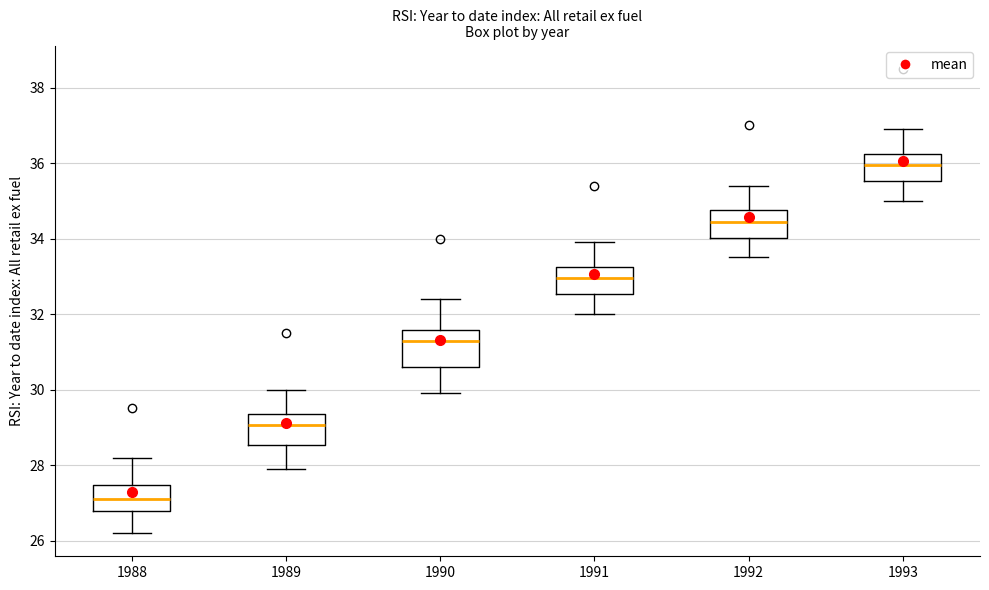

Reading left to right, transcribe this box plot: for each box, give where its median line is, the range the box spans, and where its two whiskers end, as read against the y-axis. The values are not printed on the chart, so give them approximately, as read against the axis.

1988: median 27.2, box 26.8 to 27.4, whiskers 26.2 to 28.2
1989: median 29.0, box 28.6 to 29.4, whiskers 28.0 to 30.0
1990: median 31.4, box 30.6 to 31.6, whiskers 30.0 to 32.4
1991: median 33.0, box 32.6 to 33.2, whiskers 32.0 to 34.0
1992: median 34.4, box 34.0 to 34.8, whiskers 33.6 to 35.4
1993: median 36.0, box 35.6 to 36.2, whiskers 35.0 to 37.0